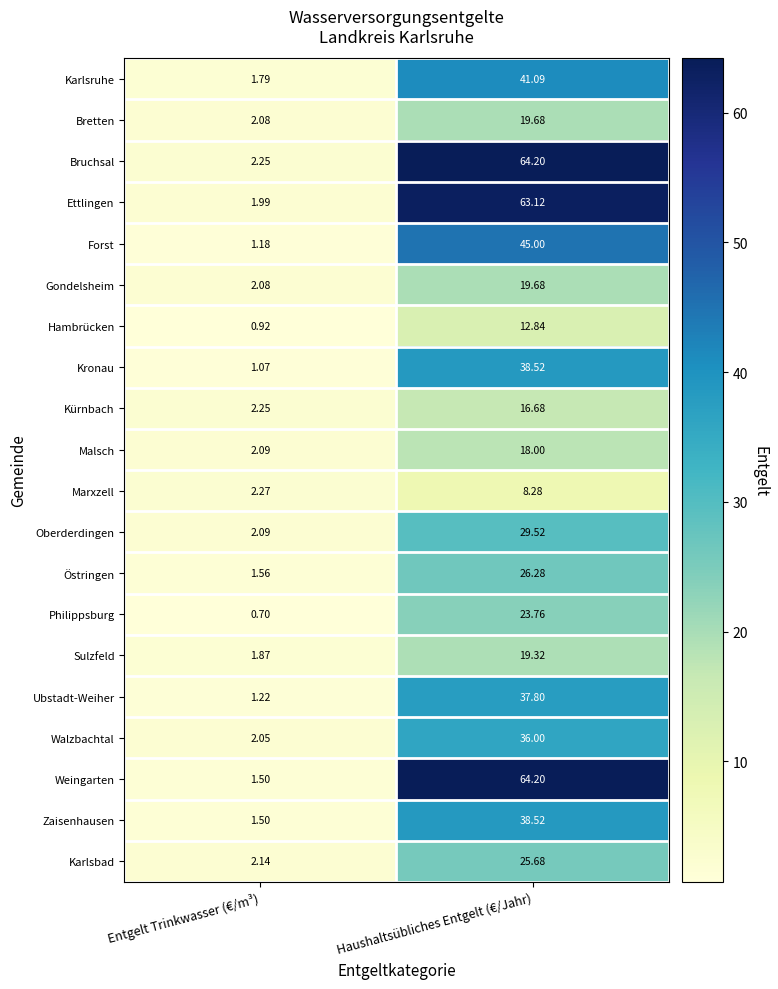

At how many categories does at least one series exceed 60?

1